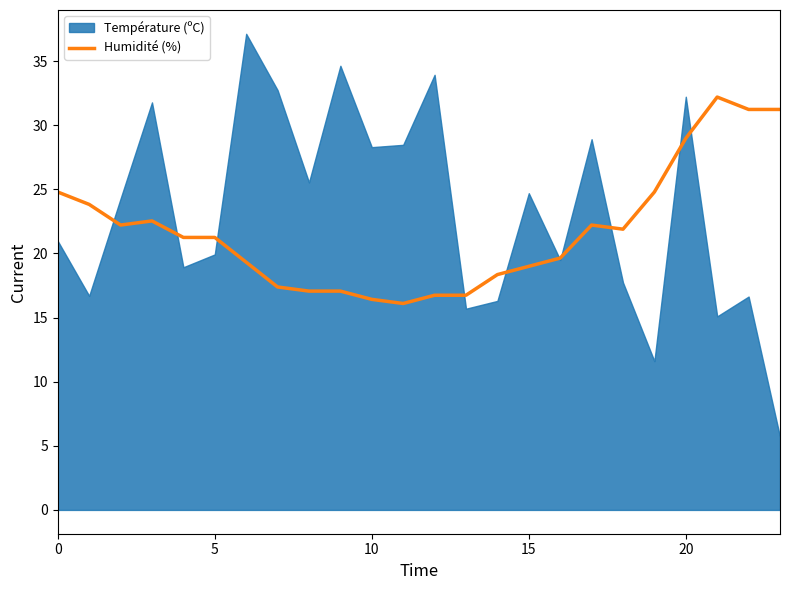

What is the highest value of the Humidité (%) series?

32.2